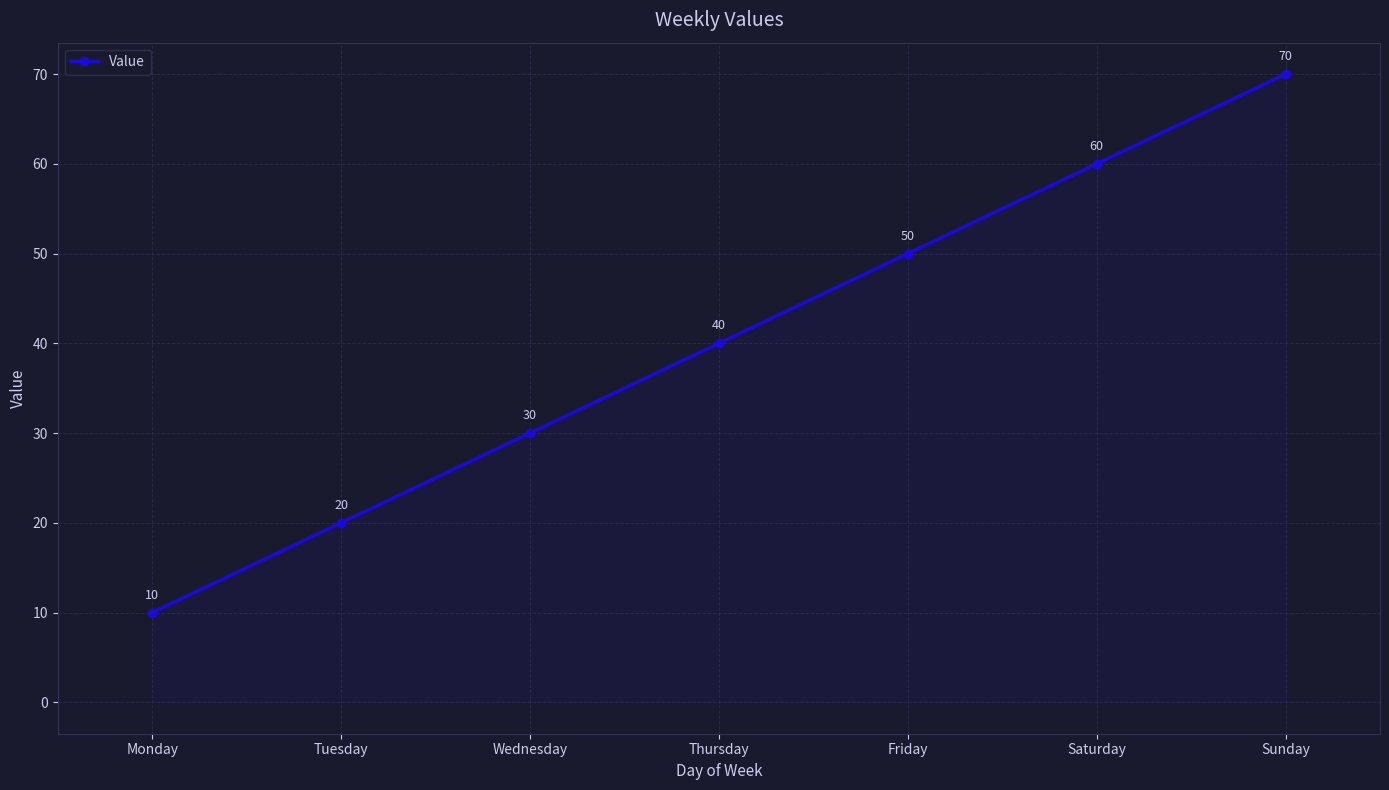

Approximately how many times larger is the value at Monday compared to Saturday?

0.2